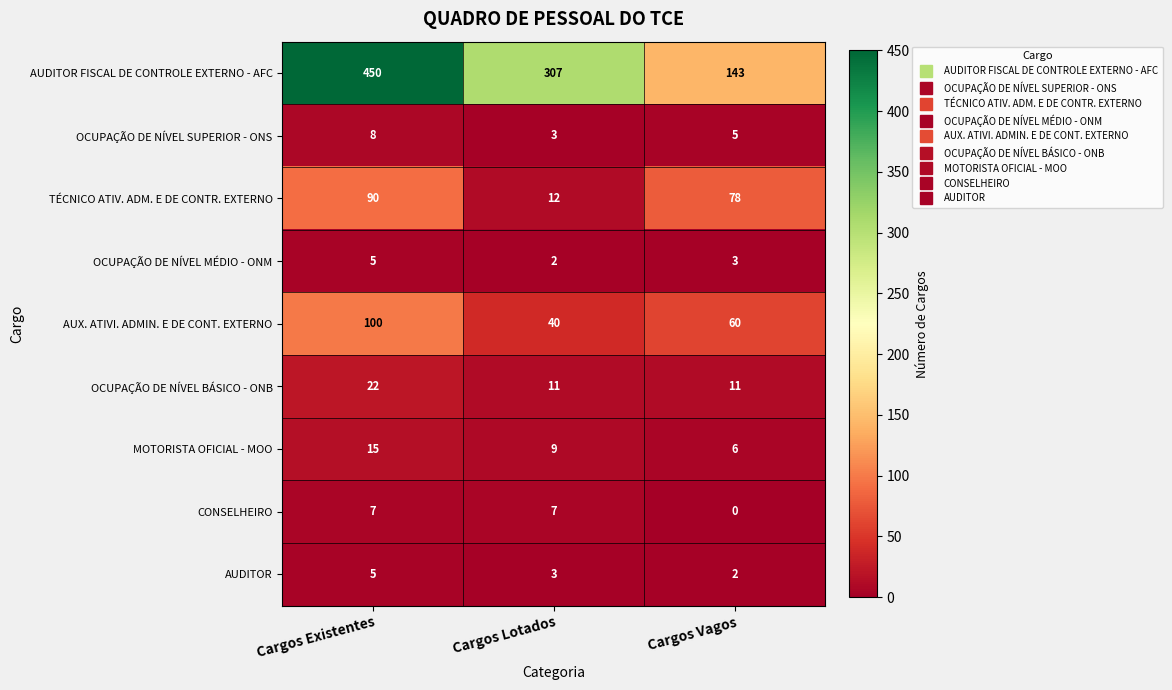

What is the sum of the OCUPAÇÃO DE NÍVEL SUPERIOR - ONS values at Cargos Existentes and Cargos Vagos?

13